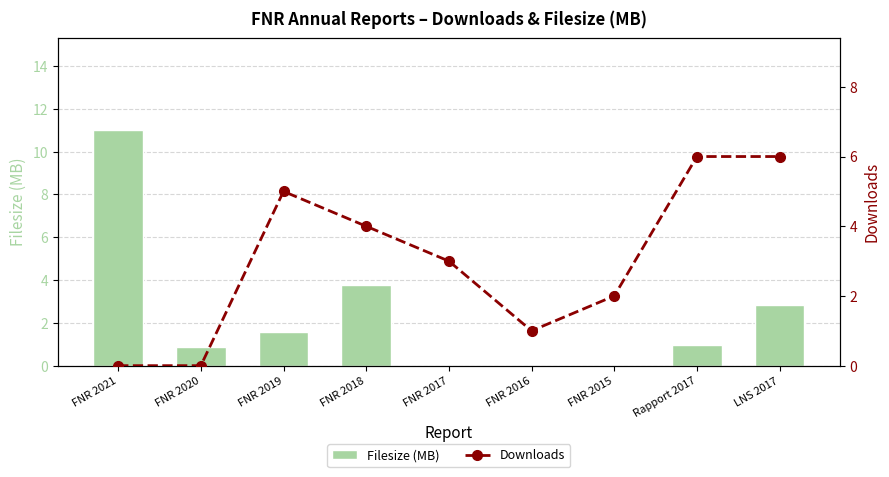

How many data points in Filesize (MB) are above 0?

6